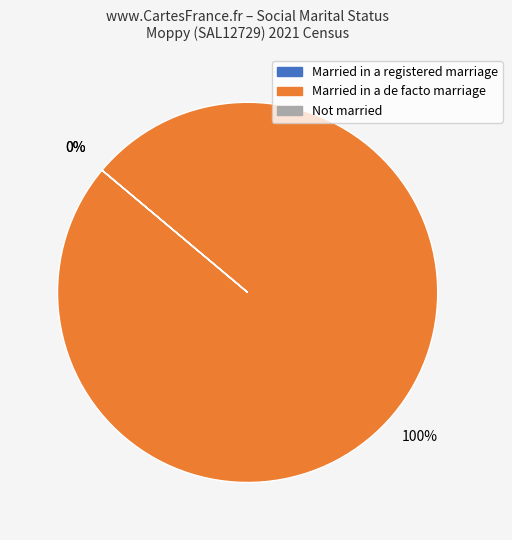

To the nearest percent, what is the difference between the largest and smallest slice percentages?

100%